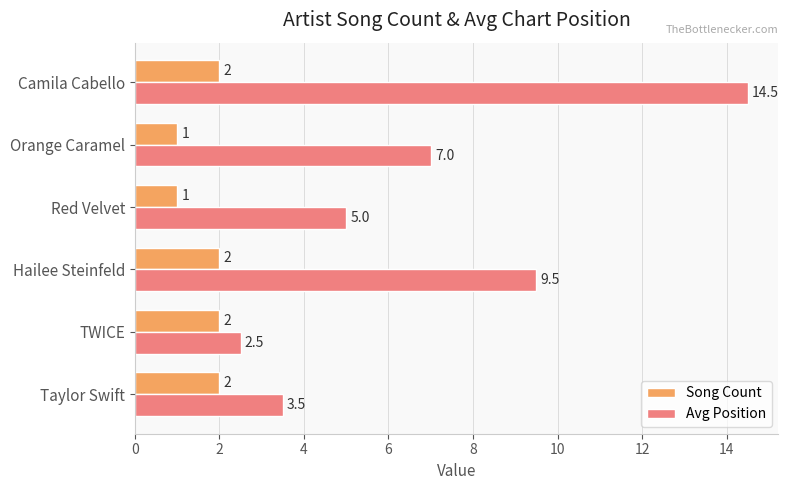

What is the difference between the maximum and minimum values in the Avg Position series?

12.0